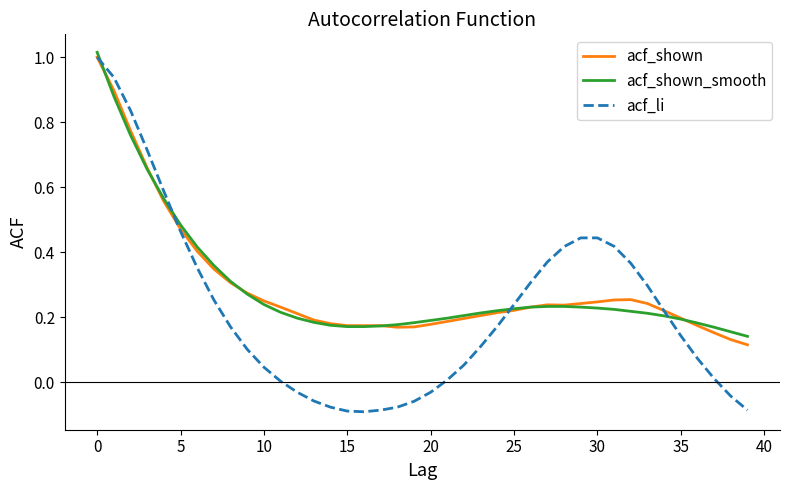

Which series has the largest range (max minus min)?

acf_li